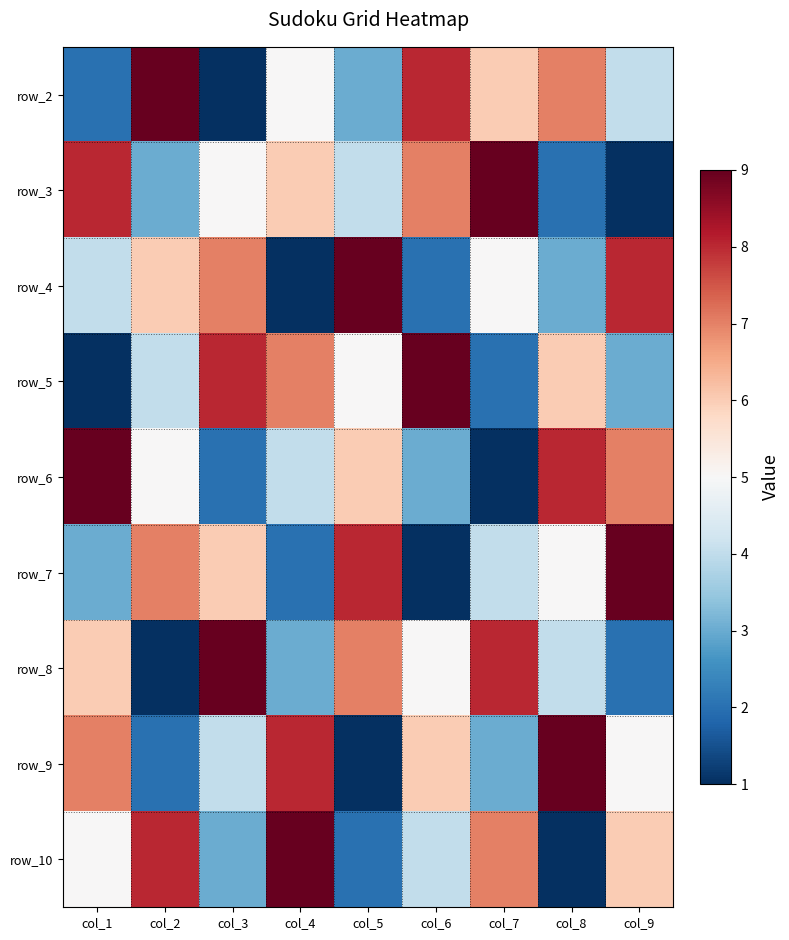

What is the minimum value for row_4?

1